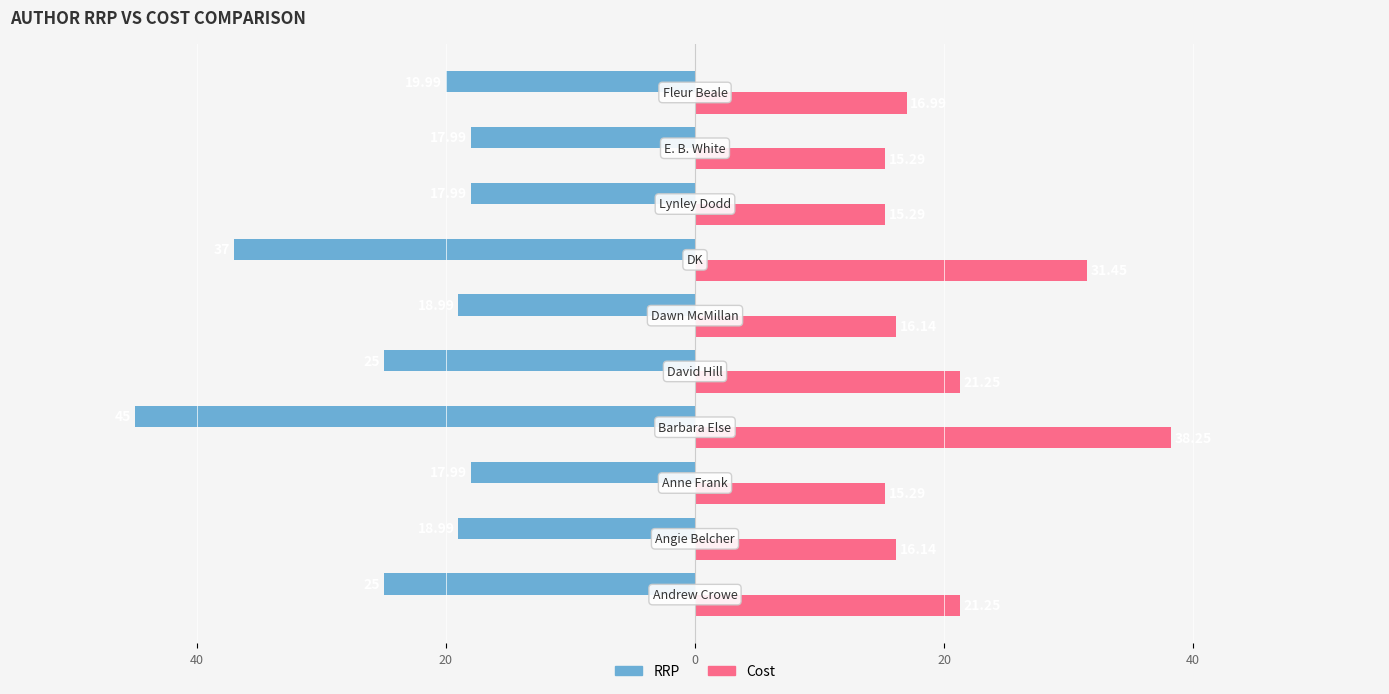

What are all the series names shown in the legend?

RRP, Cost